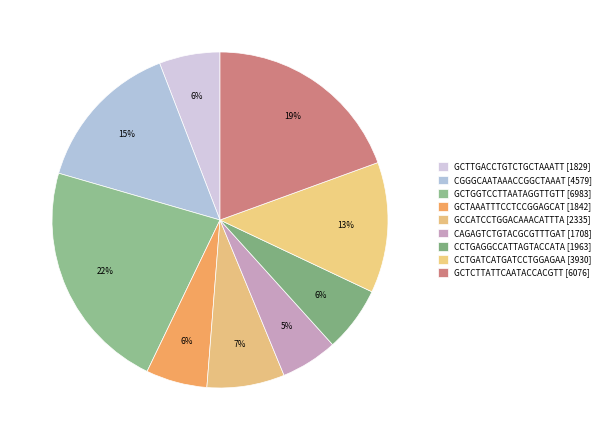

Does GCTTGACCTGTCTGCTAAATT represent more than half of the total?

No